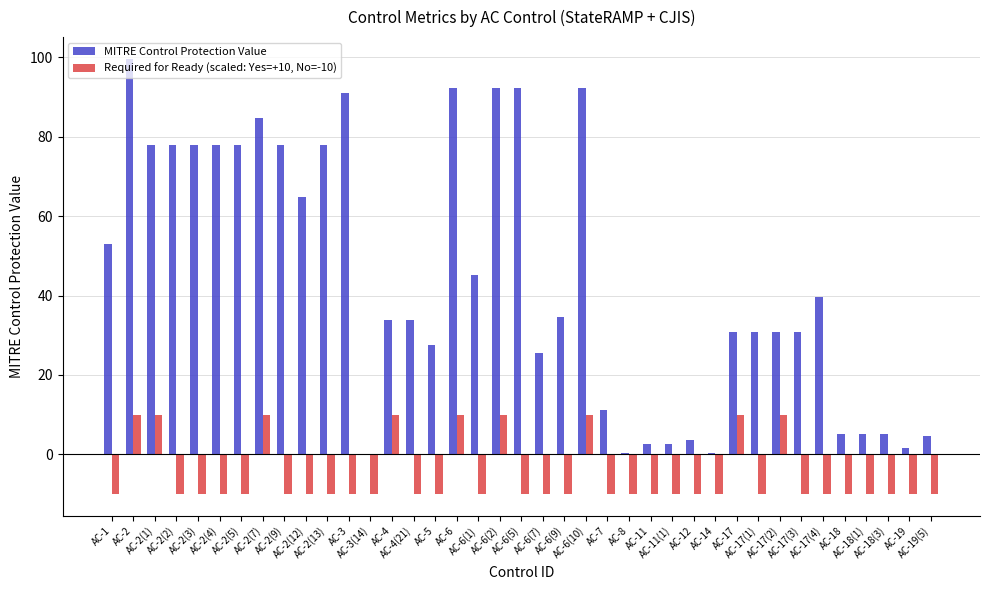

Which category has the highest value in the MITRE Control Protection Value series?

AC-2